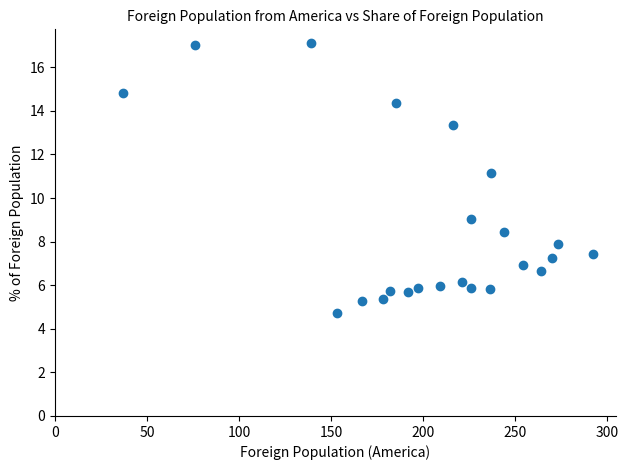

What Y value in the scatter plot is closest to 10?

9.0